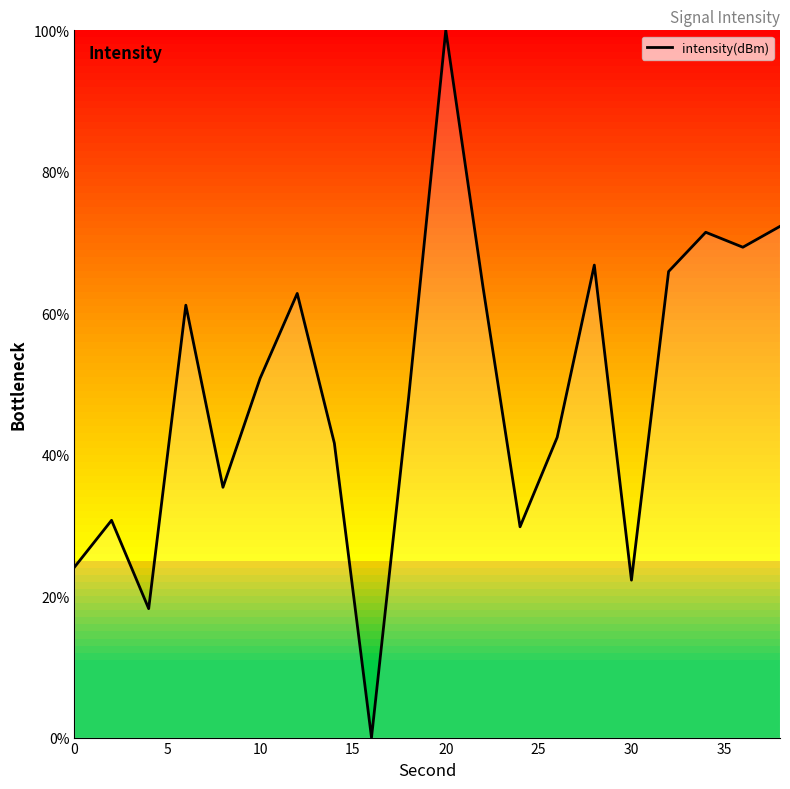

What is the difference between the maximum and minimum values?

100.0